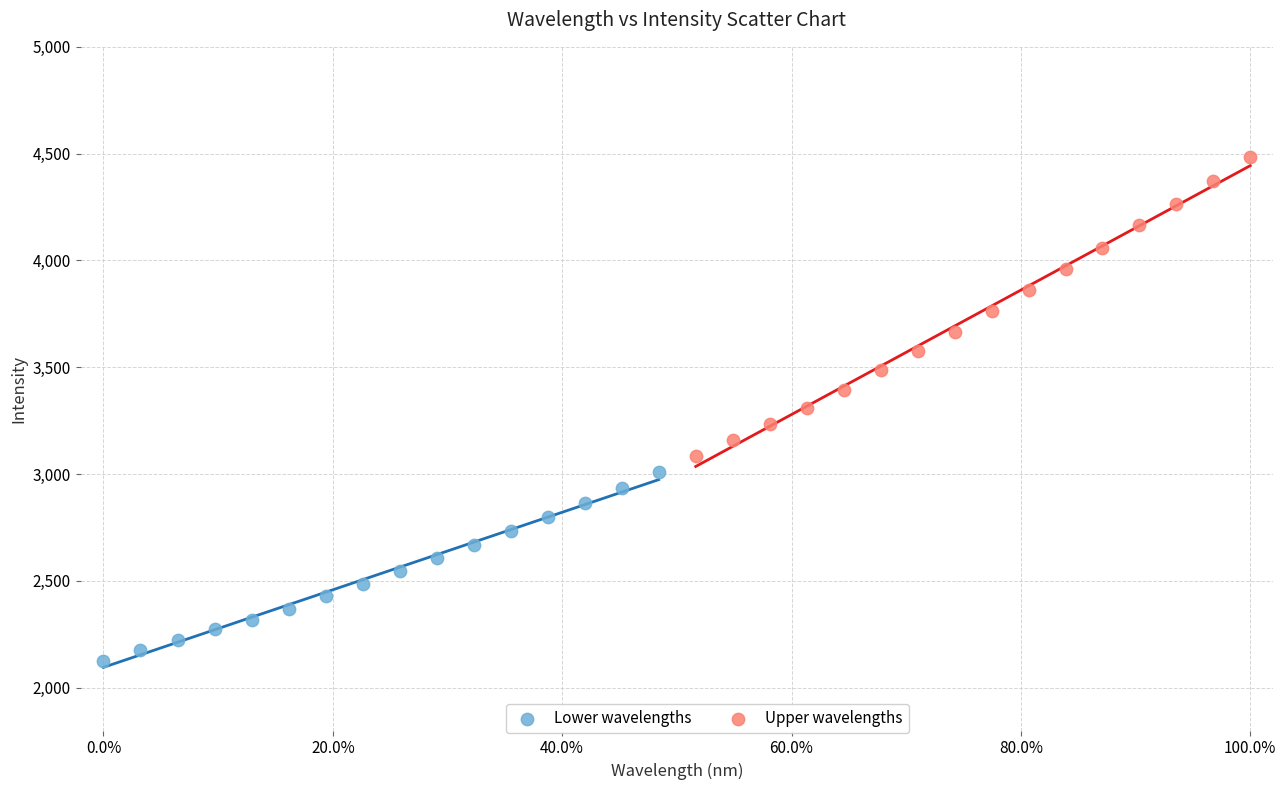

Which series has the widest spread of Y values?

Upper wavelengths